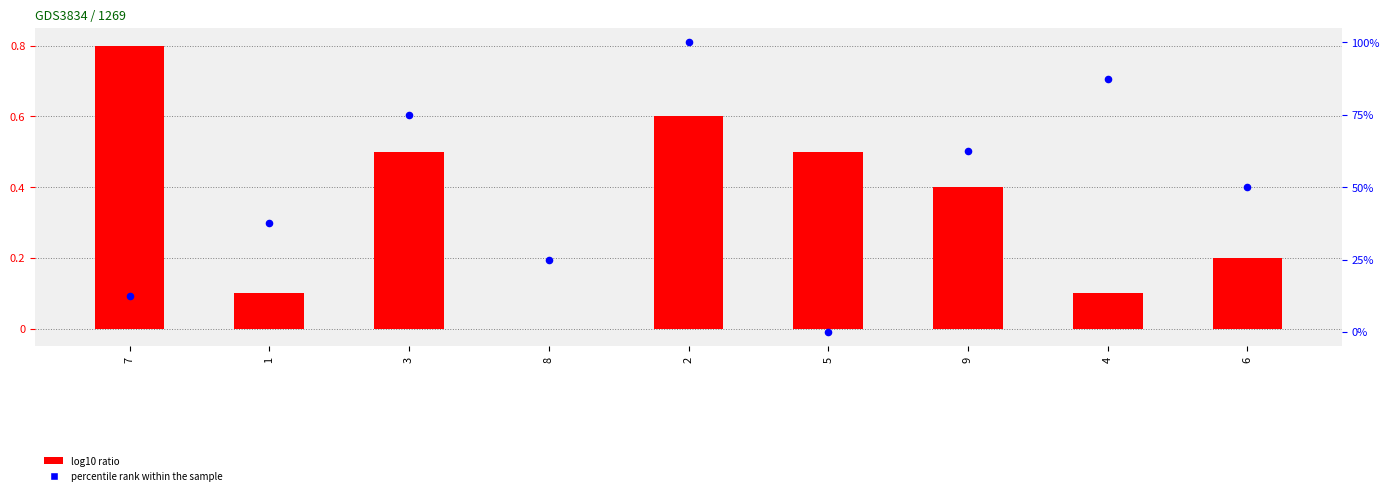

Which series has the largest Y range (max minus min)?

percentile rank within the sample